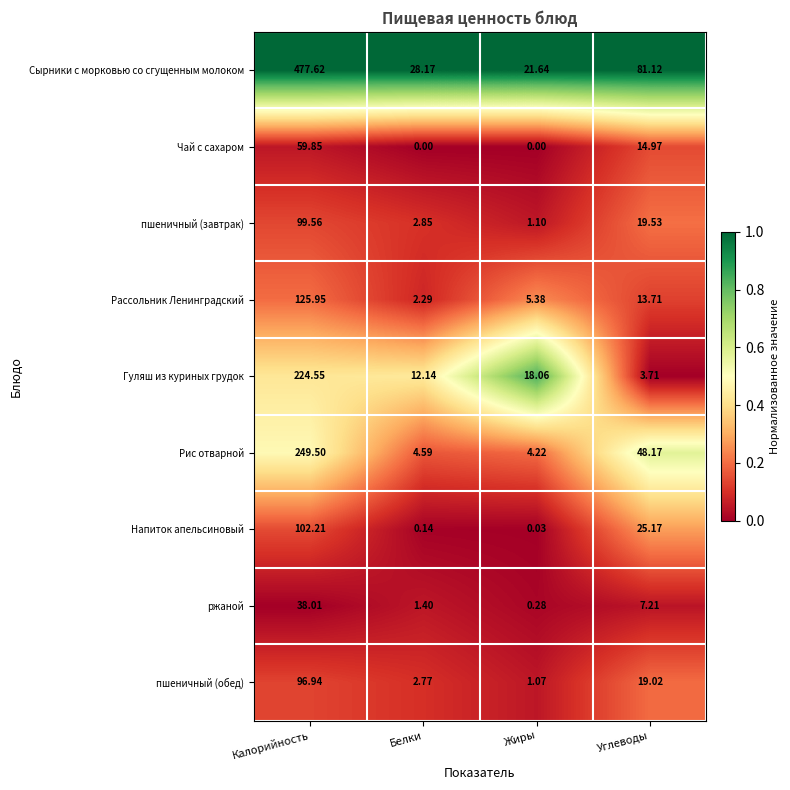

What is the difference between the highest and lowest values at Калорийность?

439.6